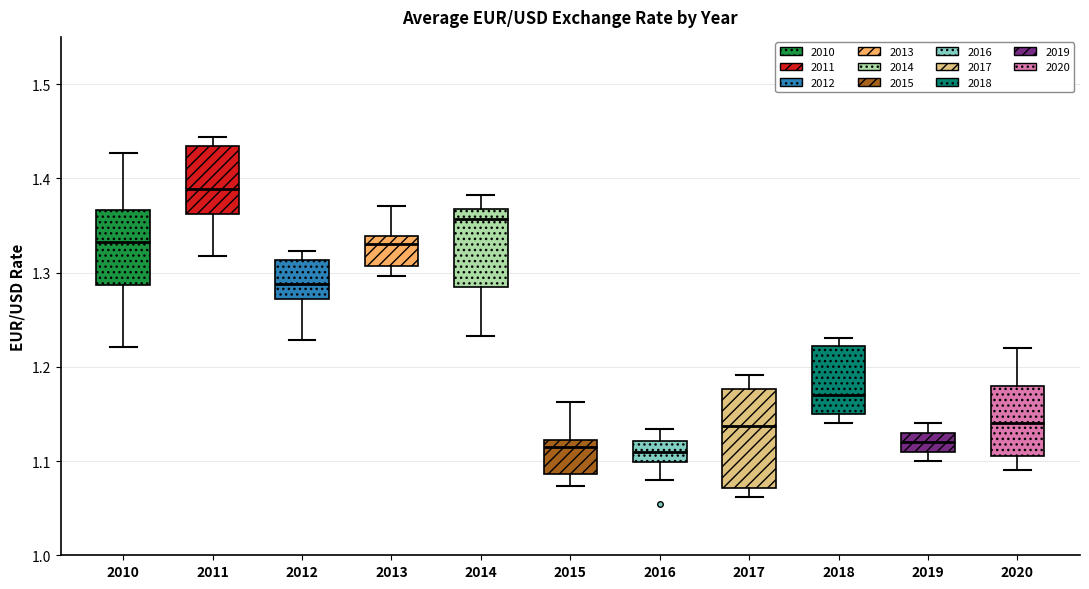

Reading left to right, transcribe this box plot: for each box, give where its median line is, the range the box spans, and where its two whiskers end, as read against the y-axis. The values are not printed on the chart, so give them approximately, as read against the axis.

2010: median 1.33, box 1.29 to 1.37, whiskers 1.22 to 1.43
2011: median 1.39, box 1.36 to 1.43, whiskers 1.32 to 1.44
2012: median 1.29, box 1.27 to 1.31, whiskers 1.23 to 1.32
2013: median 1.33, box 1.31 to 1.34, whiskers 1.30 to 1.37
2014: median 1.36, box 1.28 to 1.37, whiskers 1.23 to 1.38
2015: median 1.11, box 1.09 to 1.12, whiskers 1.07 to 1.16
2016: median 1.11, box 1.10 to 1.12, whiskers 1.08 to 1.13
2017: median 1.14, box 1.07 to 1.18, whiskers 1.06 to 1.19
2018: median 1.17, box 1.15 to 1.22, whiskers 1.14 to 1.23
2019: median 1.12, box 1.11 to 1.13, whiskers 1.10 to 1.14
2020: median 1.14, box 1.11 to 1.18, whiskers 1.09 to 1.22